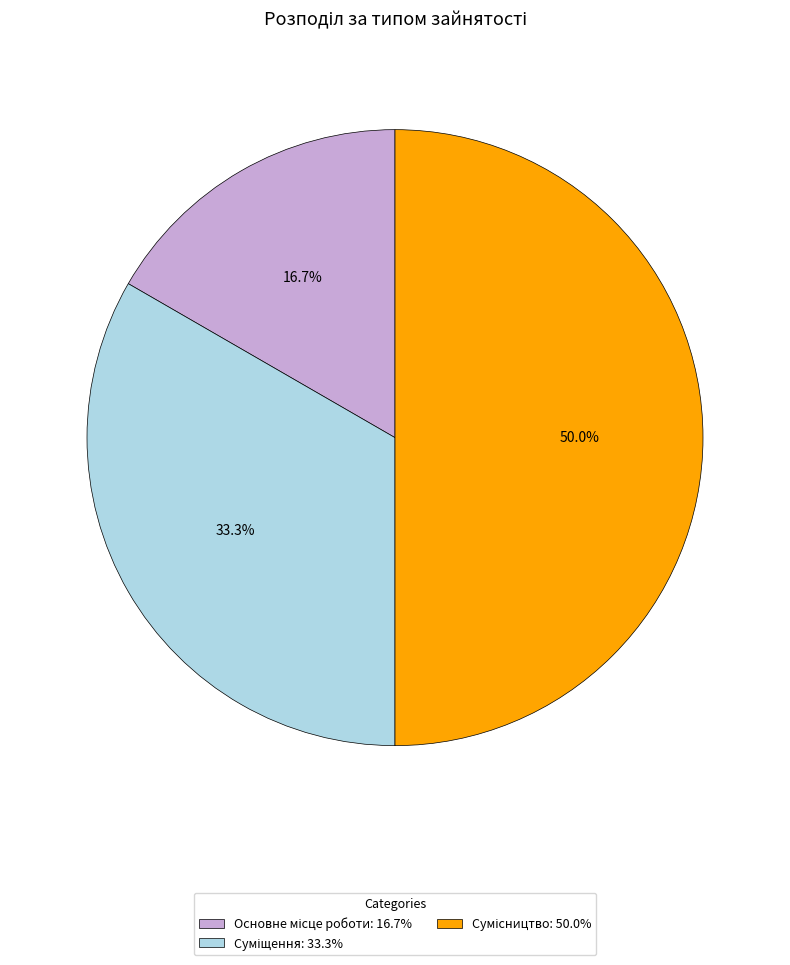

To the nearest percent, what is the average slice percentage?

33%